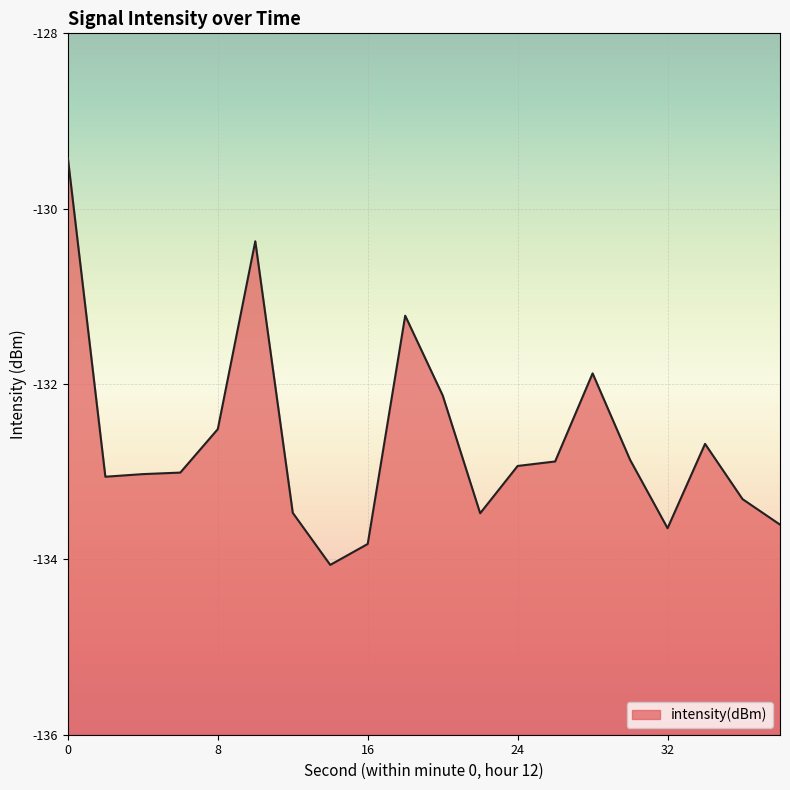

What is the difference between the second highest and second lowest values?

3.5